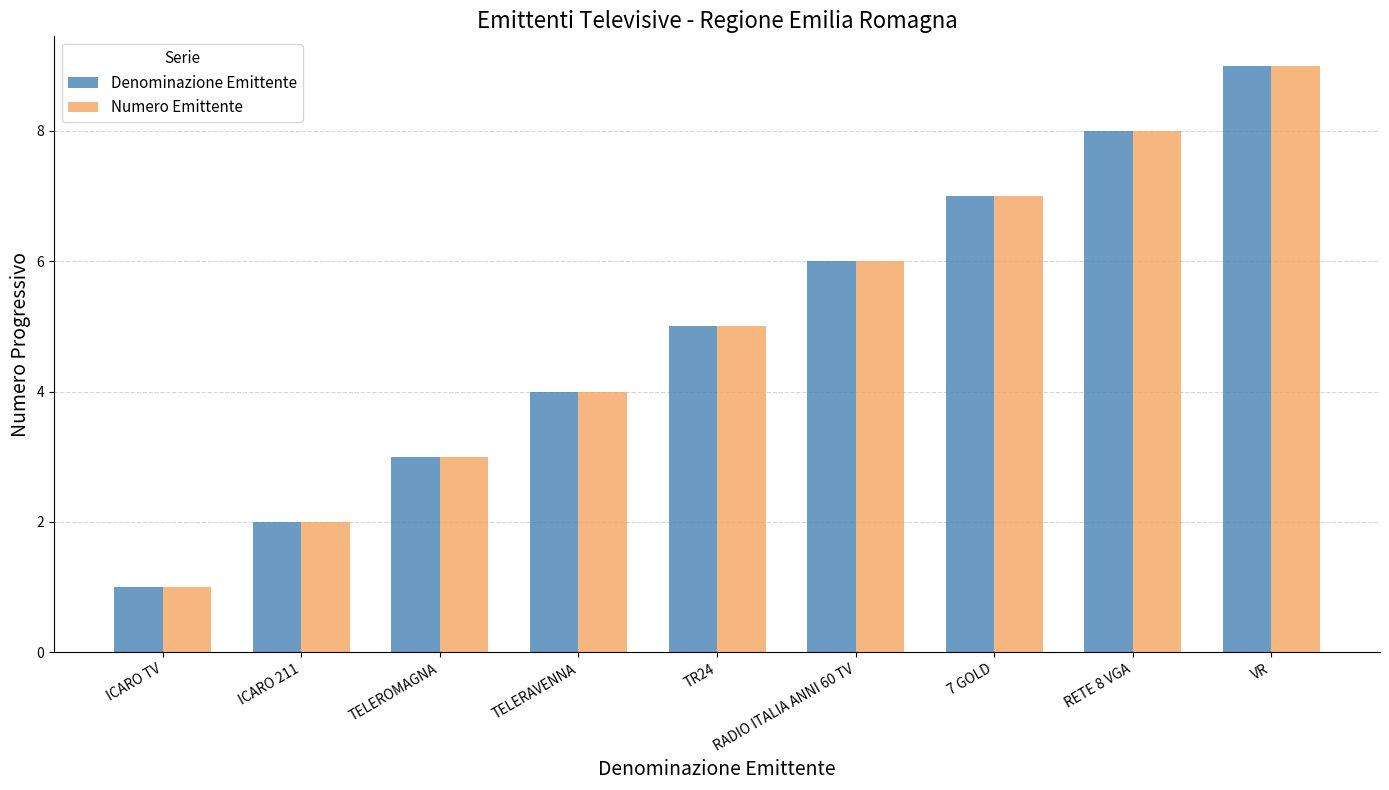

Is it true that Numero Emittente equals 7 at TR24?

False